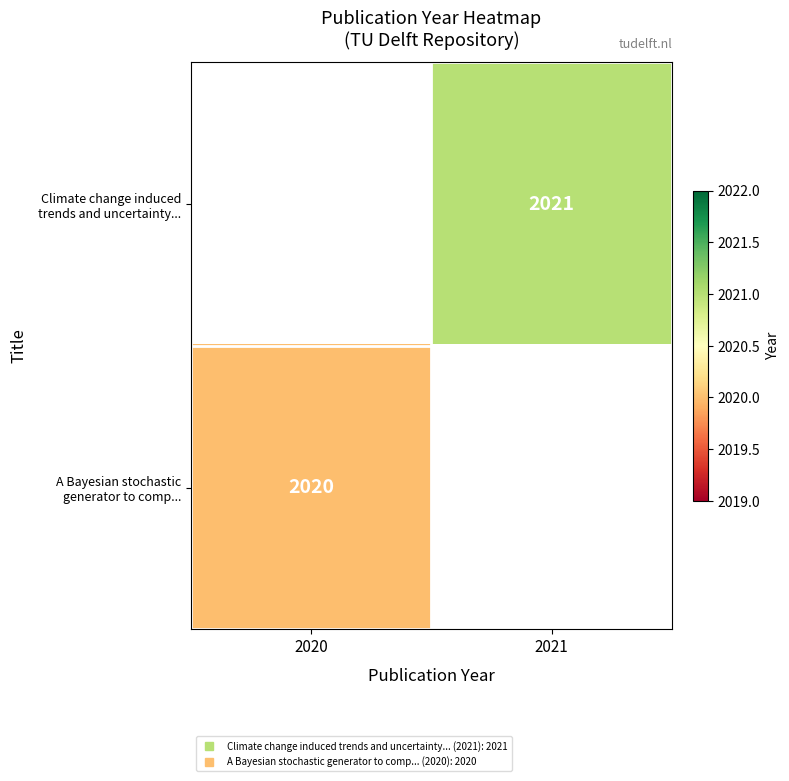

Which category has the highest value across all series?

2021